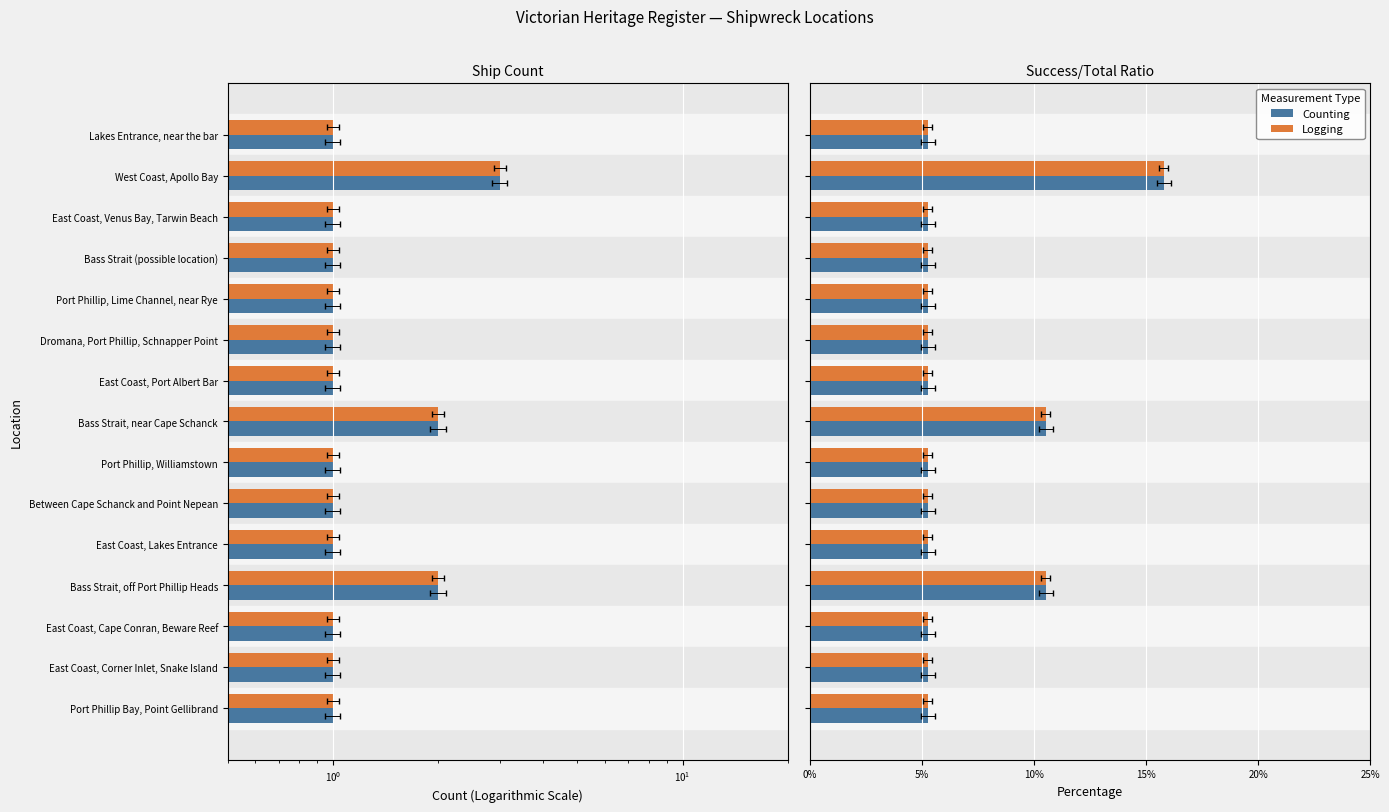

Between $\mathdefault{10^{-1}}$ and $\mathdefault{10^{1}}$, which series saw the biggest shift?

Counting